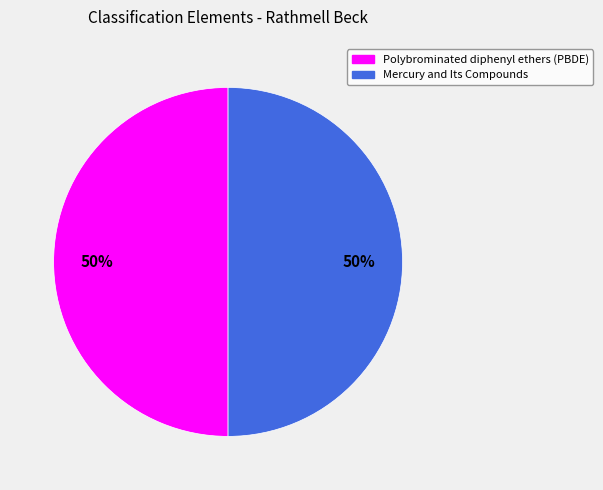

Do Polybrominated diphenyl ethers (PBDE) and Mercury and Its Compounds together represent more than half of the pie?

Yes